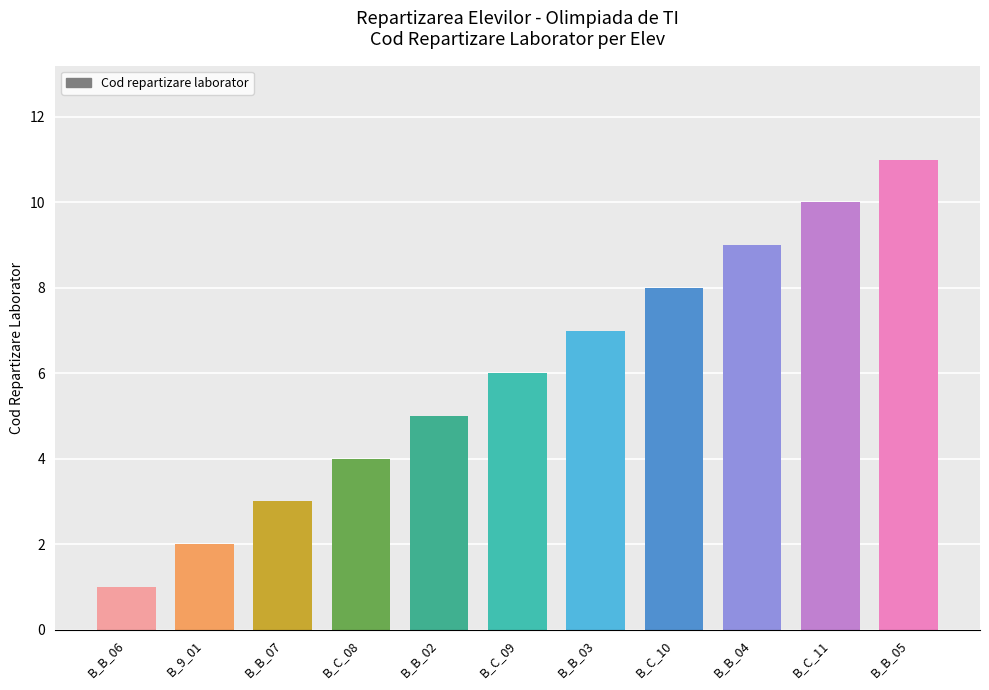

The chart shows a value of 2 at B_C_09. True or false?

False